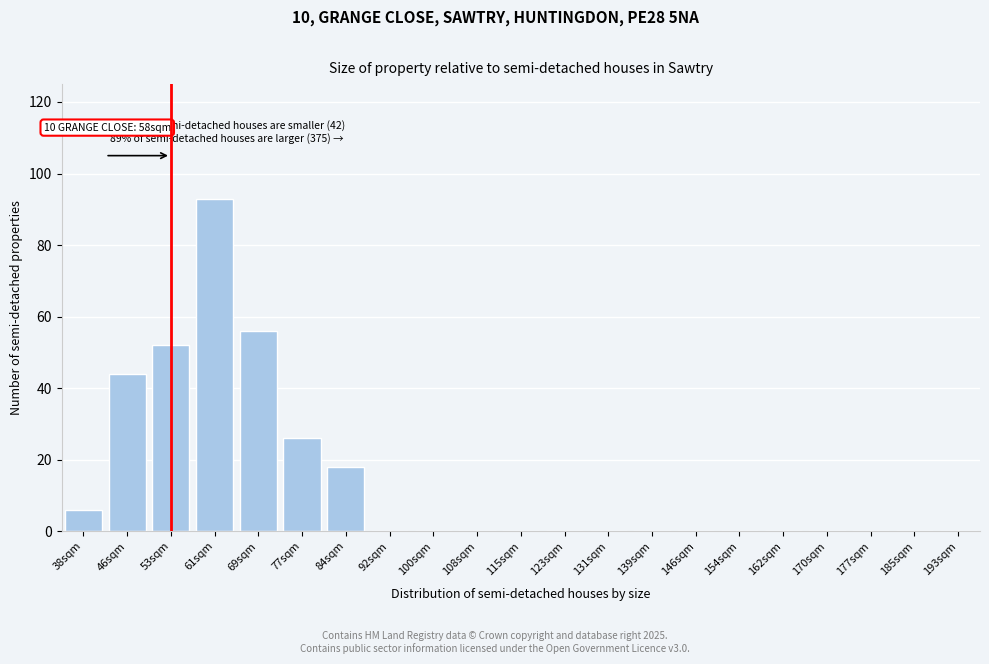

Reading left to right, transcribe all the data shown in this chart.

38sqm=6	46sqm=44	53sqm=52	61sqm=93	69sqm=56	77sqm=26	84sqm=18	92sqm=0	100sqm=0	108sqm=0	115sqm=0	123sqm=0	131sqm=0	139sqm=0	146sqm=0	154sqm=0	162sqm=0	170sqm=0	177sqm=0	185sqm=0	193sqm=0